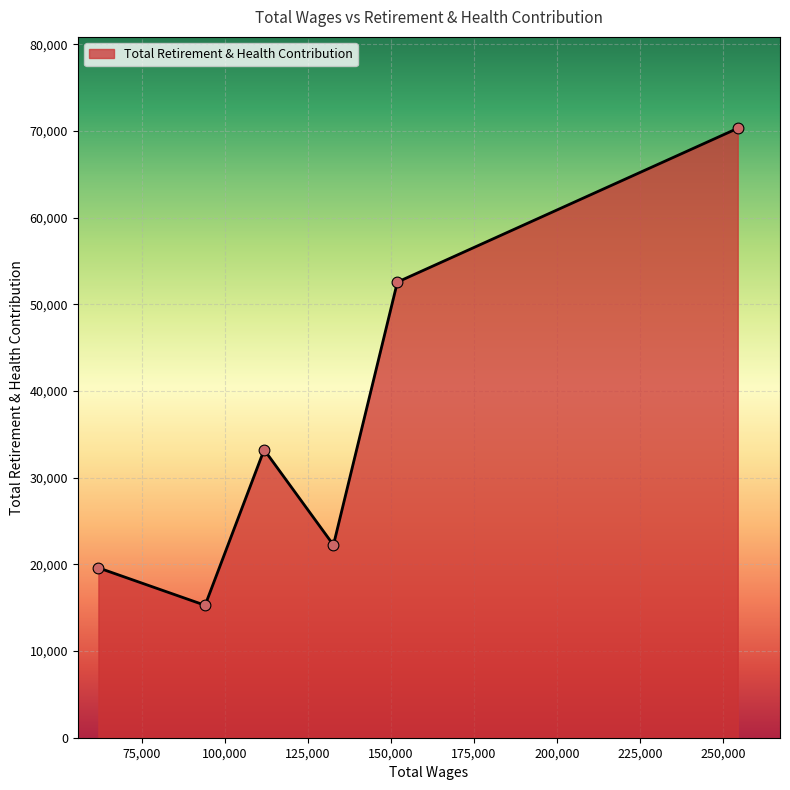

What is the maximum value shown in the chart?

70311